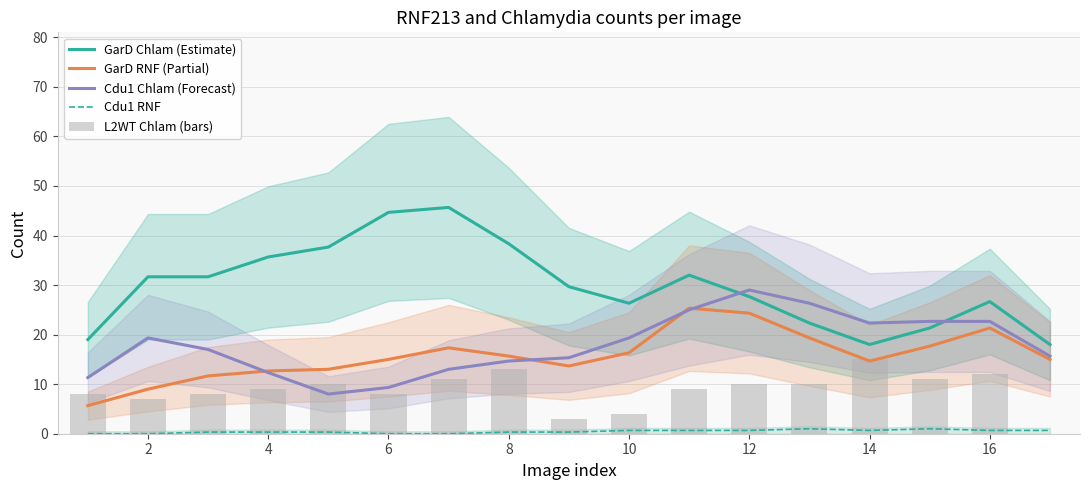

Reading left to right, what are all the values shown in this chart?

GarD Chlam (Estimate): 19.0	31.7	31.7	35.7	37.7	44.7	45.7	38.3	29.7	26.3	32.0	27.7	22.3	18.0	21.3	26.7	18.0
GarD RNF (Partial): 5.7	9.0	11.7	12.7	13.0	15.0	17.3	15.7	13.7	16.3	25.3	24.3	19.3	14.7	17.7	21.3	15.0
Cdu1 Chlam (Forecast): 11.3	19.3	17.0	12.3	8.0	9.3	13.0	14.7	15.3	19.3	25.0	29.0	26.3	22.3	22.7	22.7	15.7
Cdu1 RNF: 0.0	0.0	0.3	0.3	0.3	0.0	0.0	0.3	0.3	0.7	0.7	0.7	1.0	0.7	1.0	0.7	0.7
L2WT Chlam (bars): 8.0	7.0	8.0	9.0	10.0	8.0	11.0	13.0	3.0	4.0	9.0	10.0	10.0	15.0	11.0	12.0	0.0